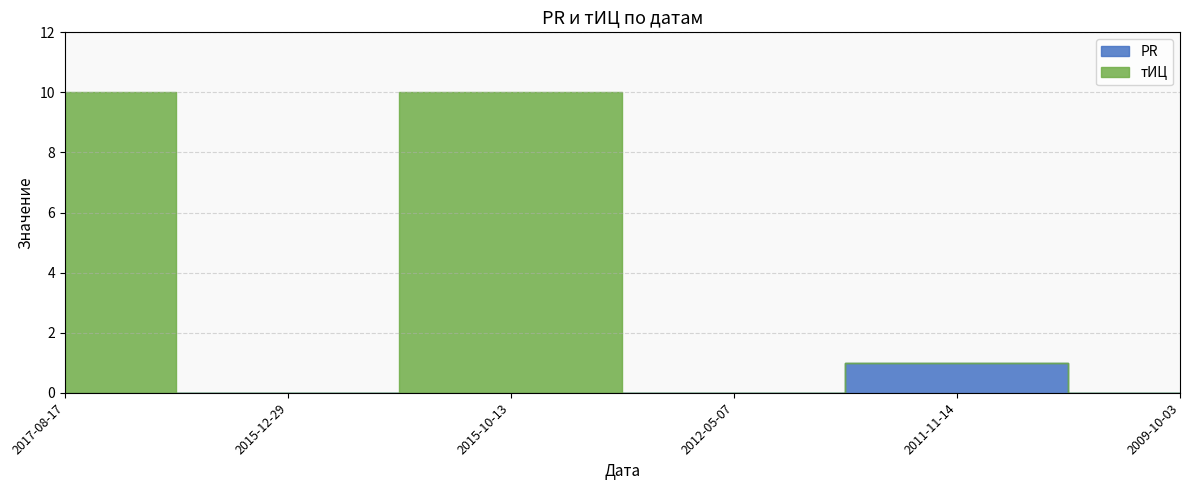

What is the average value of the тИЦ series?

3